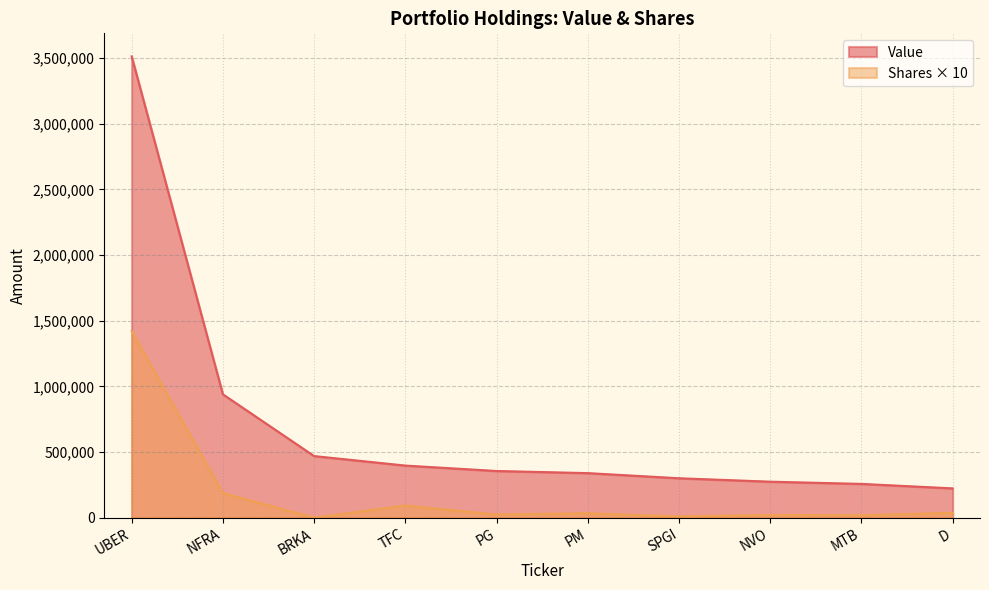

What is the greatest value displayed?

3513861